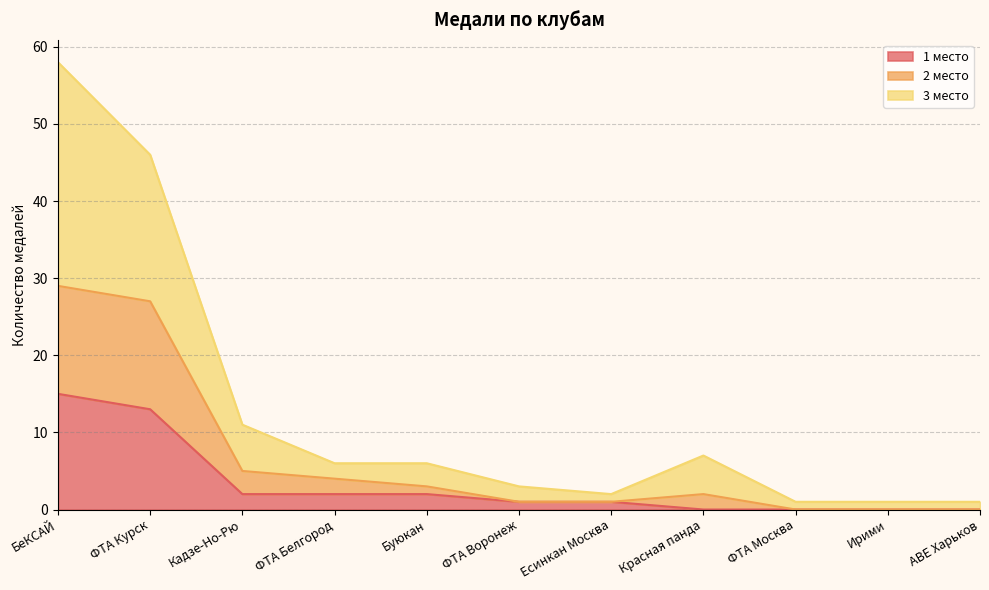

What is the total value across all series at Кадзе-Но-Рю?

11